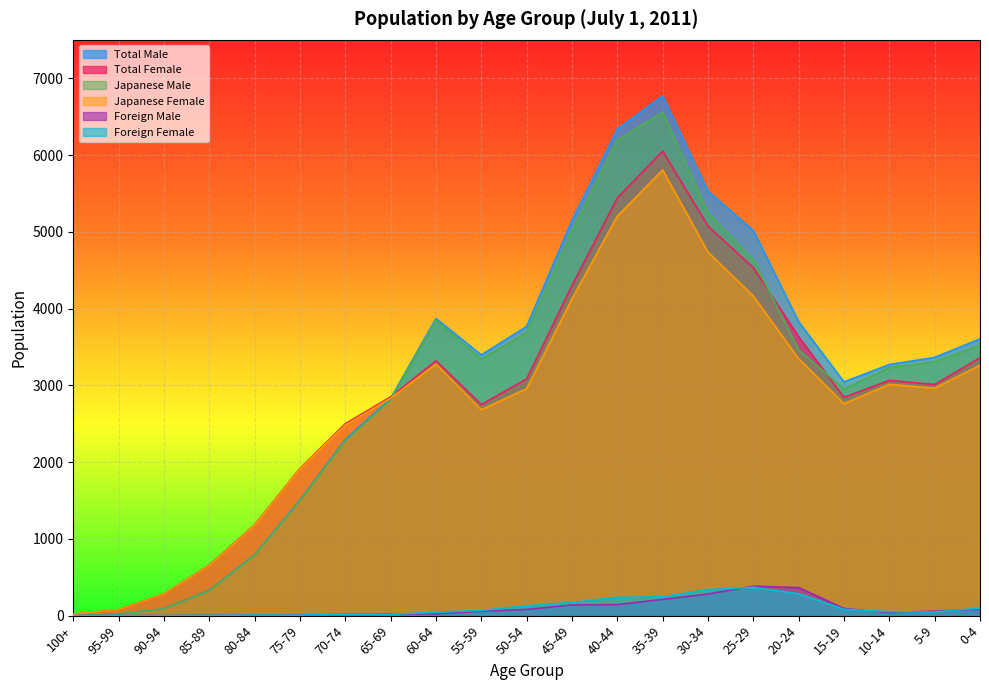

At how many categories does at least one series exceed 6268?

2